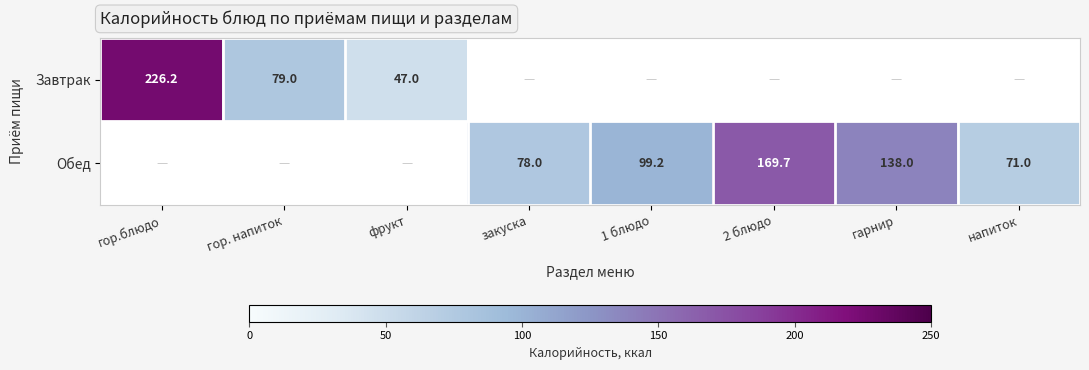

At how many categories does at least one series exceed 55?

7